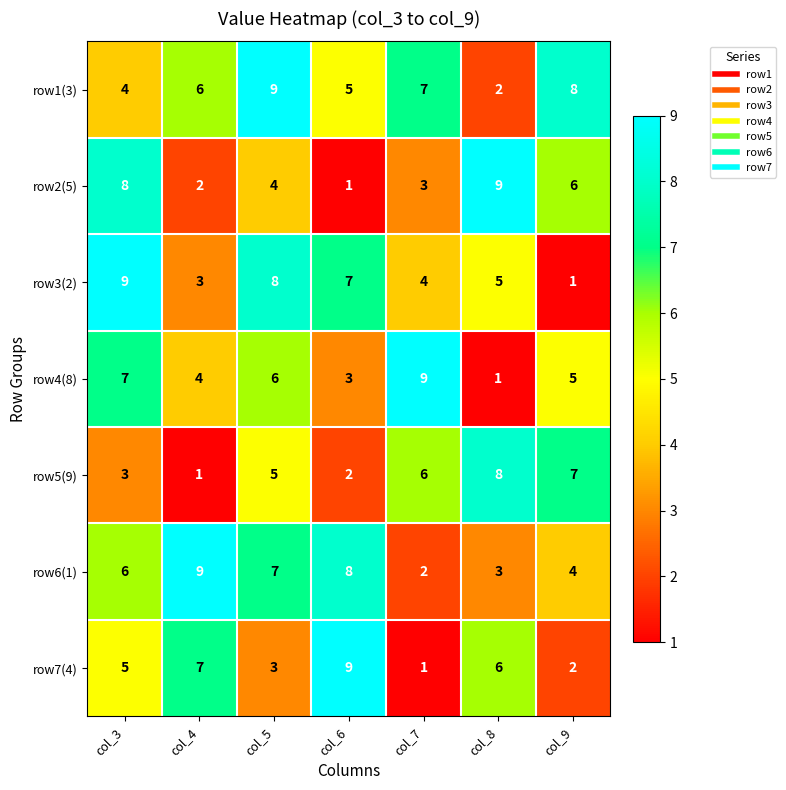

True or false: row3(2) has a value of 2 at col_9.

False